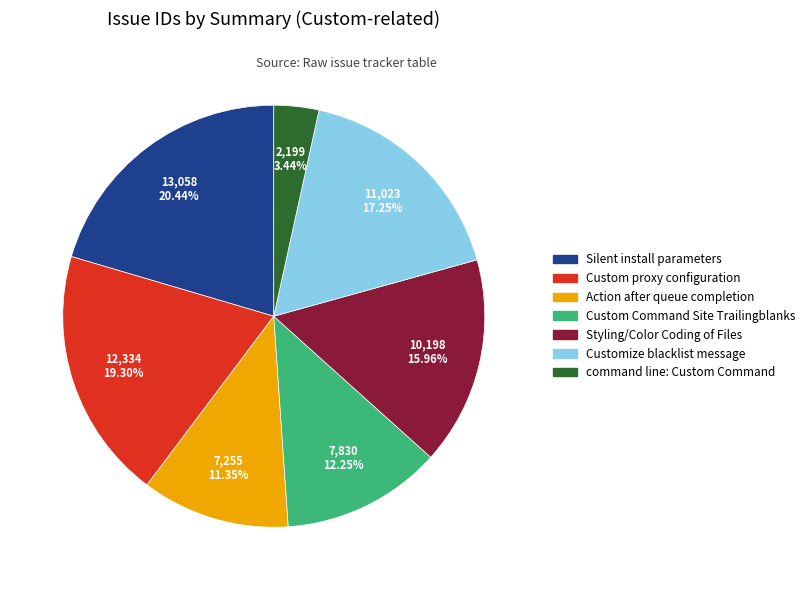

How many slices are in this pie chart?

7